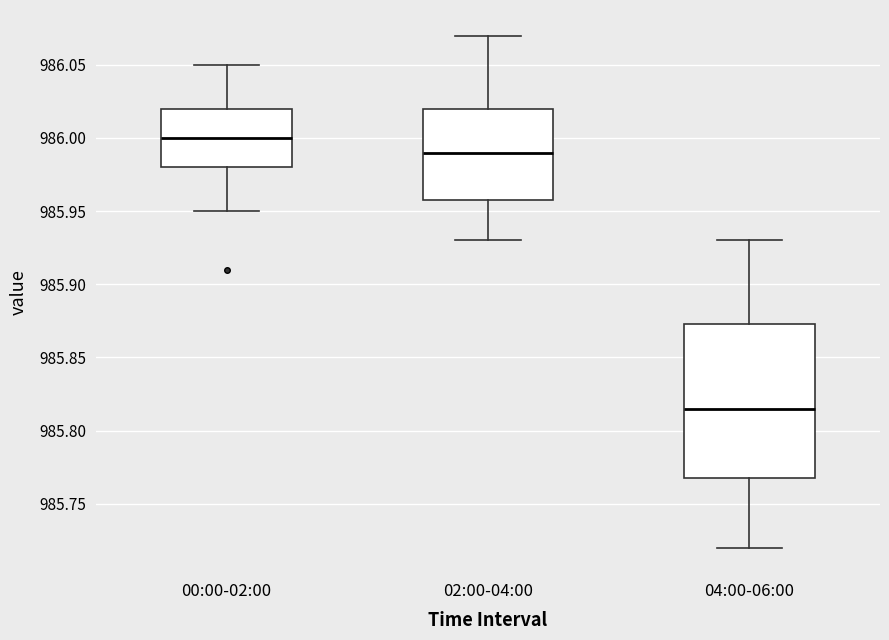

Reading left to right, transcribe this box plot: for each box, give where its median line is, the range the box spans, and where its two whiskers end, as read against the y-axis. The values are not printed on the chart, so give them approximately, as read against the axis.

00:00-02:00: median 986.000, box 985.980 to 986.020, whiskers 985.950 to 986.050
02:00-04:00: median 985.990, box 985.960 to 986.020, whiskers 985.930 to 986.070
04:00-06:00: median 985.815, box 985.770 to 985.875, whiskers 985.720 to 985.930